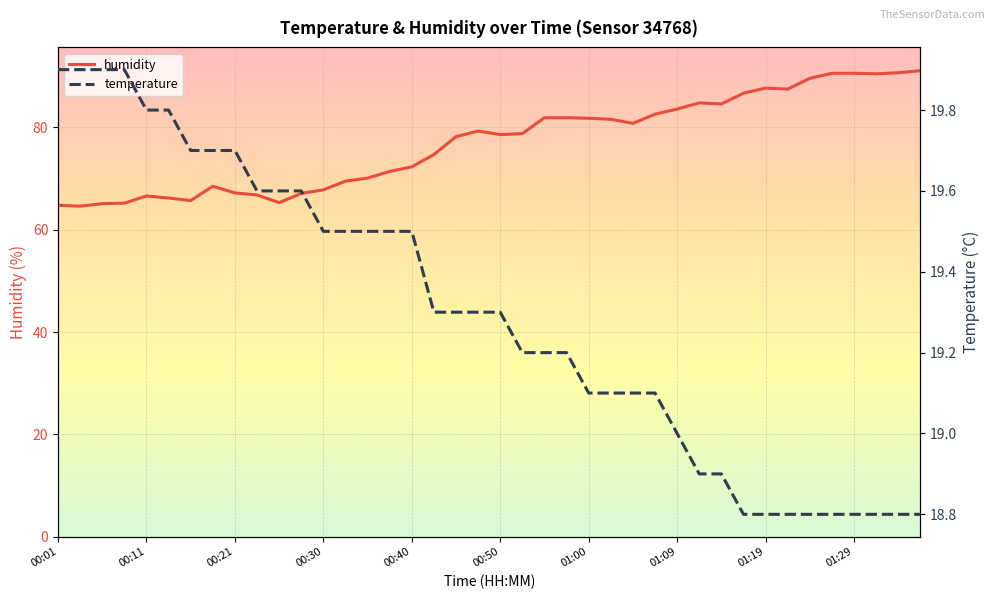

The value of humidity at 00:11 is 66.6. True or false?

True